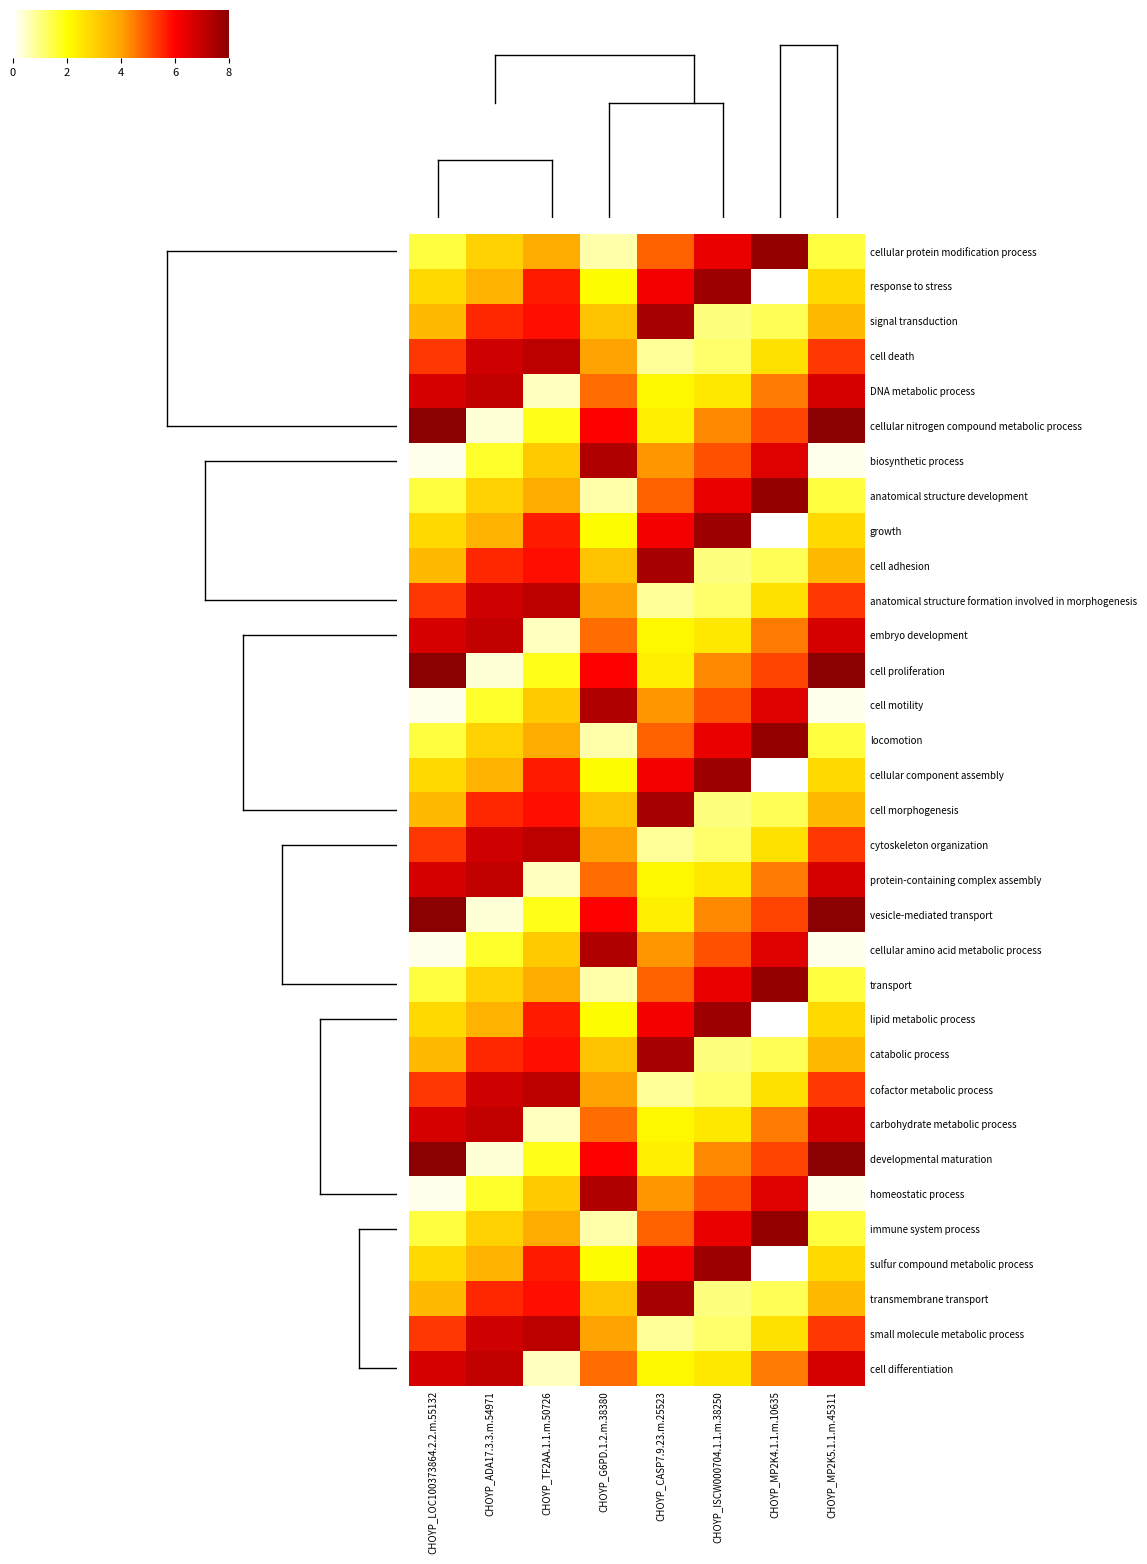

At which category is the sum across all series the highest?

CHOYP_ADA17.3.3.m.54971